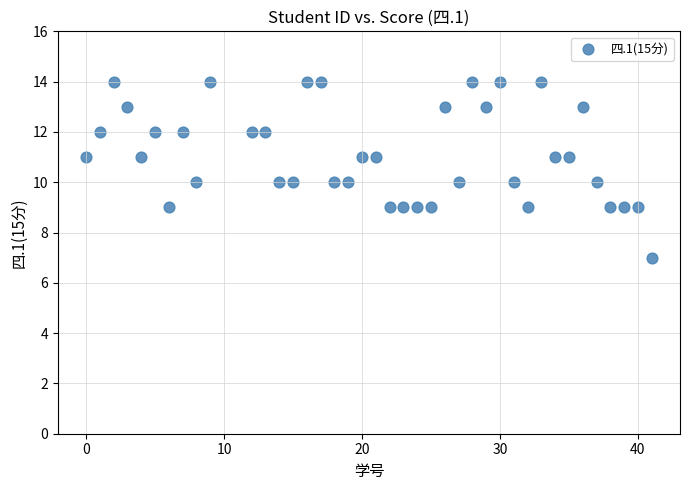

What is the range of X values (max minus min)?

41